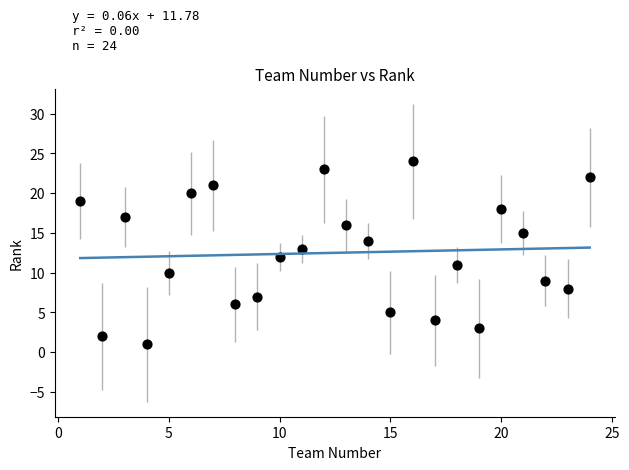

What is the range of X values (max minus min)?

23